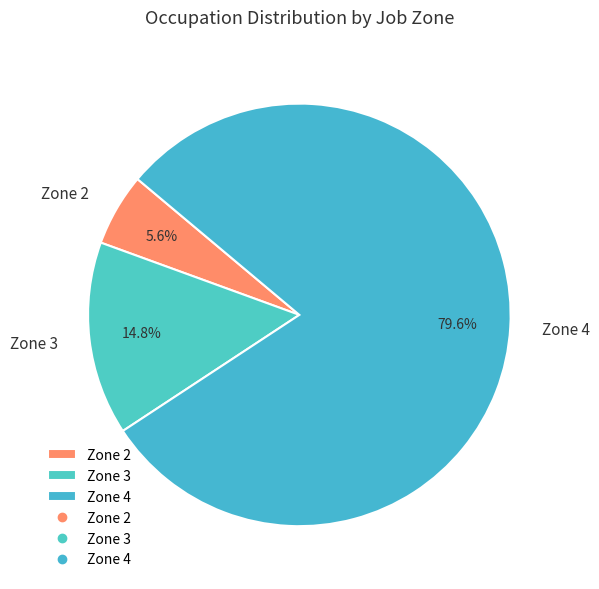

To the nearest percent, what is the difference between the Zone 4 and Zone 2 slice percentages?

74%